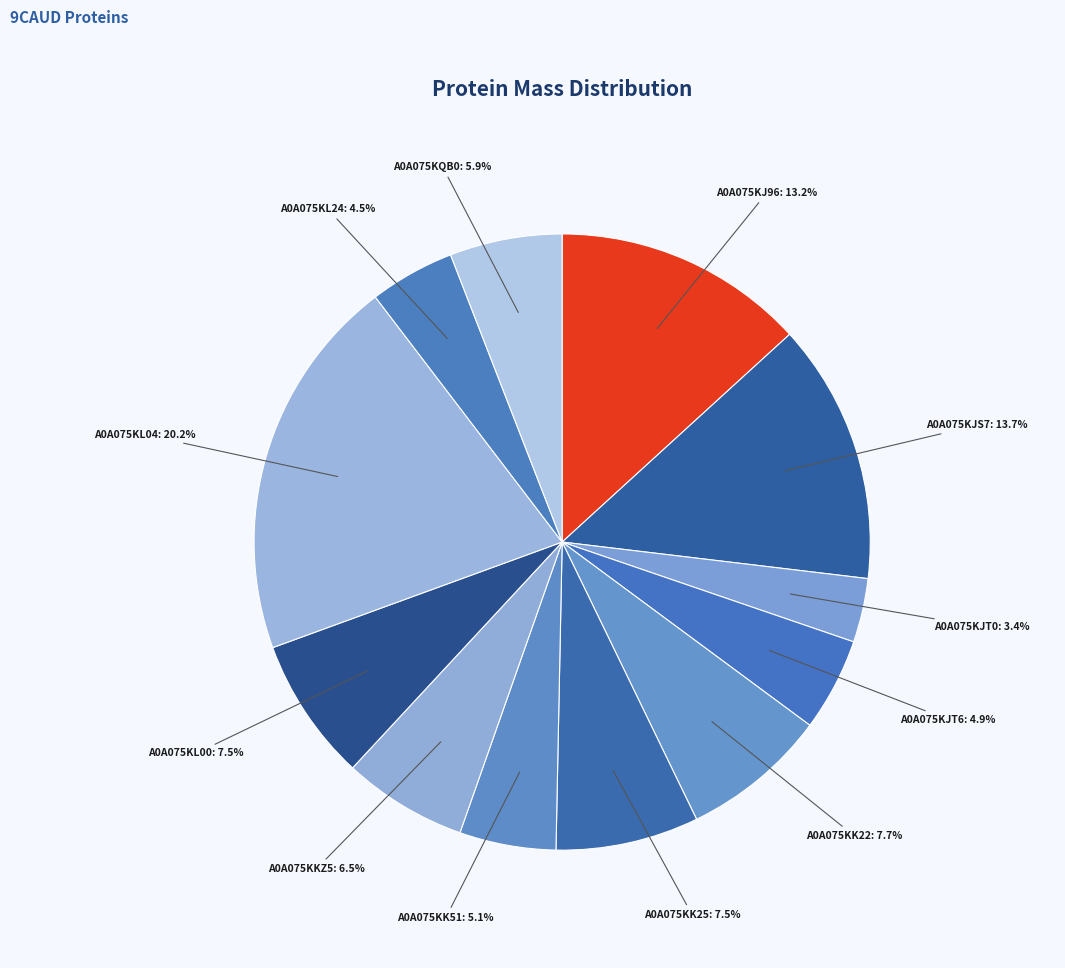

Count the number of slices in the pie.

12